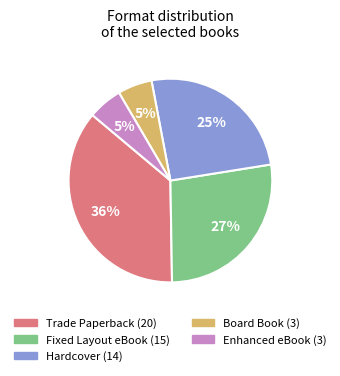

To the nearest percent, what is the average slice percentage?

20%